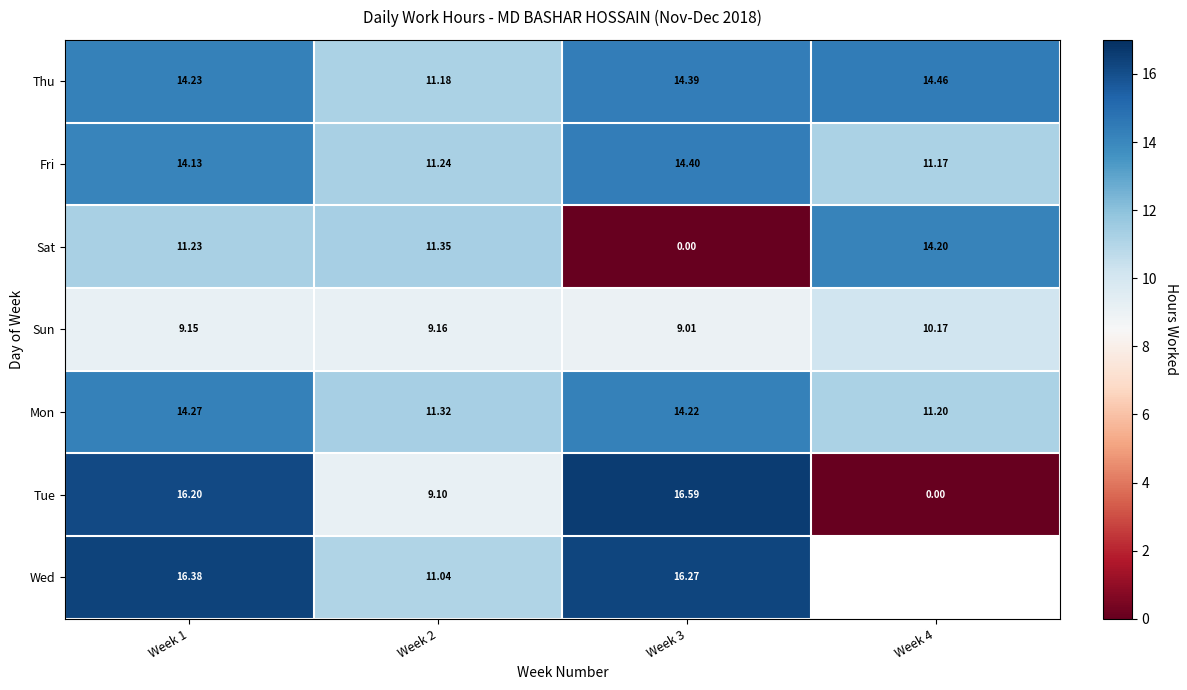

At how many categories does at least one series exceed 1?

4